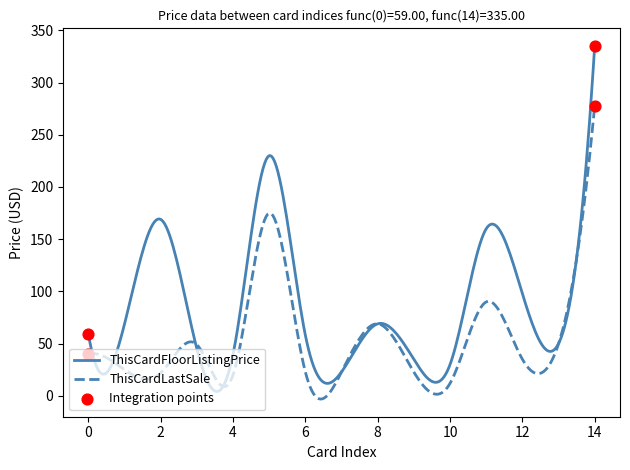

Which series has the widest spread of values?

ThisCardFloorListingPrice